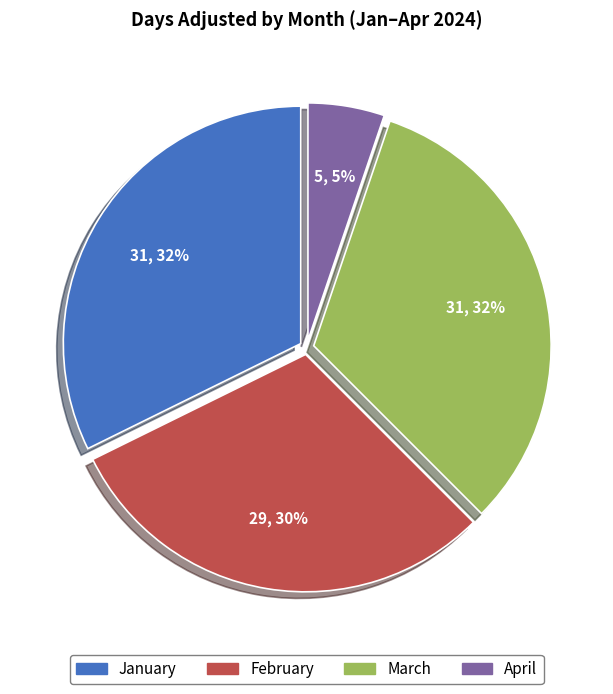

Is there a majority slice in this chart?

No